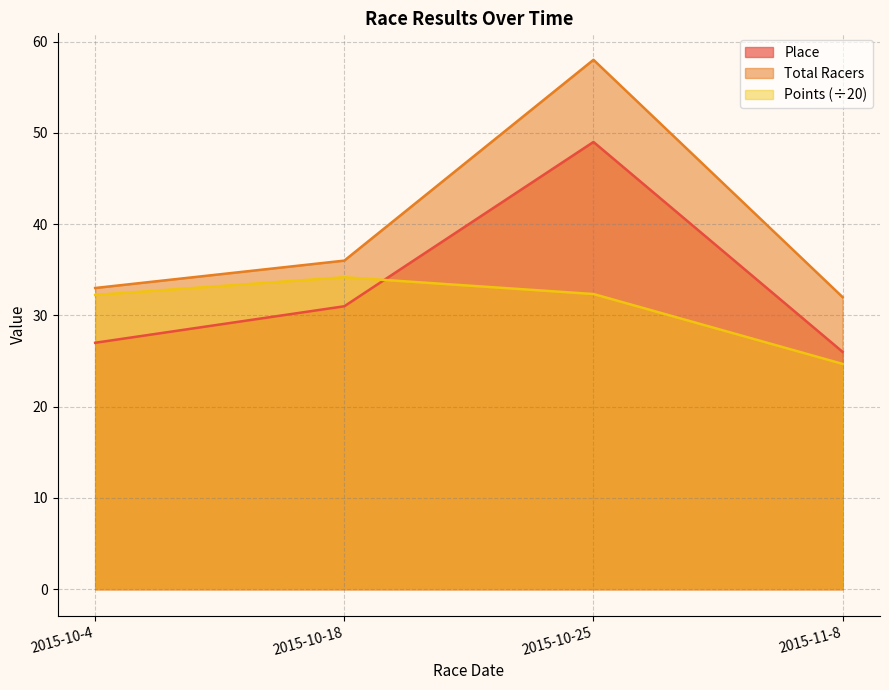

Reading left to right, list all the values displayed in this chart.

Place: 2015-10-4=27.0	2015-10-18=31.0	2015-10-25=49.0	2015-11-8=26.0
Total Racers: 2015-10-4=33.0	2015-10-18=36.0	2015-10-25=58.0	2015-11-8=32.0
Points: 2015-10-4=32.2	2015-10-18=34.2	2015-10-25=32.3	2015-11-8=24.7